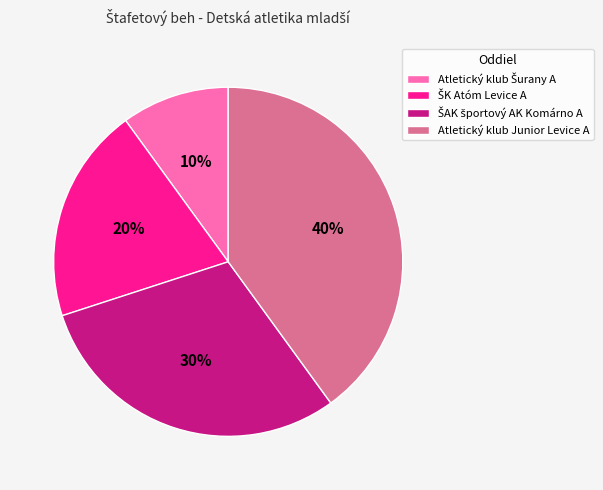

To the nearest percent, what percentage of the pie is Atletický klub Junior Levice A?

40%